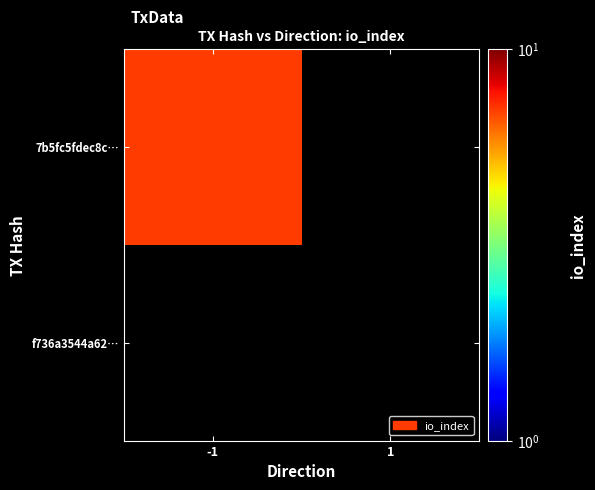

How many positive values does the 7b5fc5fdec8c8567c30a8559fd61131095e64c4 series have?

1